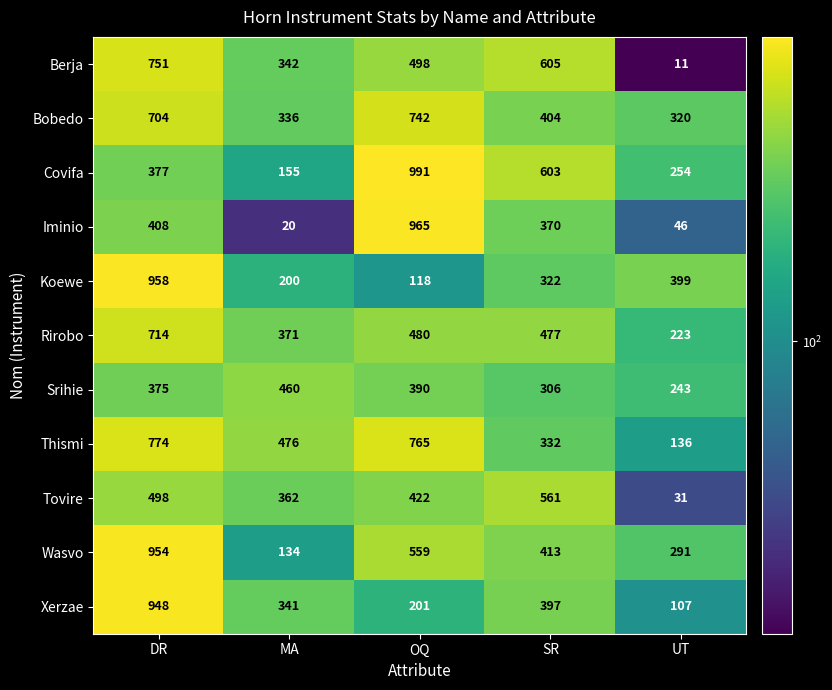

What is the average value of the Srihie series?

355